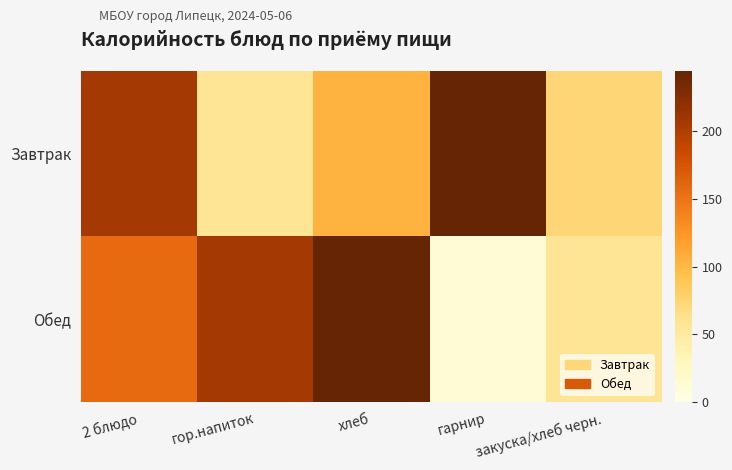

Reading right to left, list all the values displayed in this chart.

Завтрак: закуска/хлеб черн.=74.4	гарнир=244.5	хлеб=103.4	гор.напиток=58.0	2 блюдо=207.0
Обед: закуска/хлеб черн.=58.0	гарнир=13.2	хлеб=244.5	гор.напиток=207.0	2 блюдо=157.0